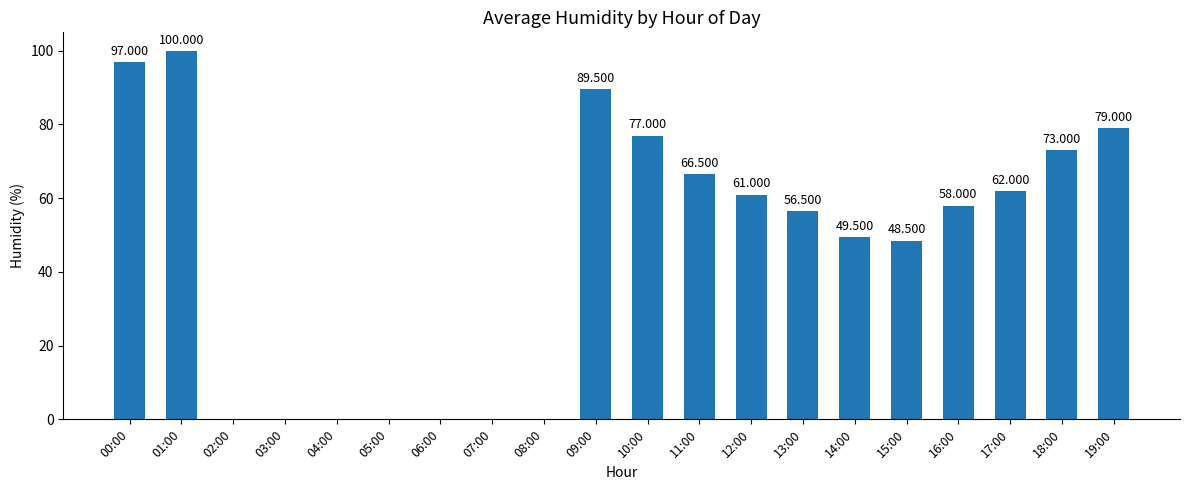

Reading left to right, extract all data points from this chart.

00:00=97.0	01:00=100.0	02:00=0.0	03:00=0.0	04:00=0.0	05:00=0.0	06:00=0.0	07:00=0.0	08:00=0.0	09:00=89.5	10:00=77.0	11:00=66.5	12:00=61.0	13:00=56.5	14:00=49.5	15:00=48.5	16:00=58.0	17:00=62.0	18:00=73.0	19:00=79.0